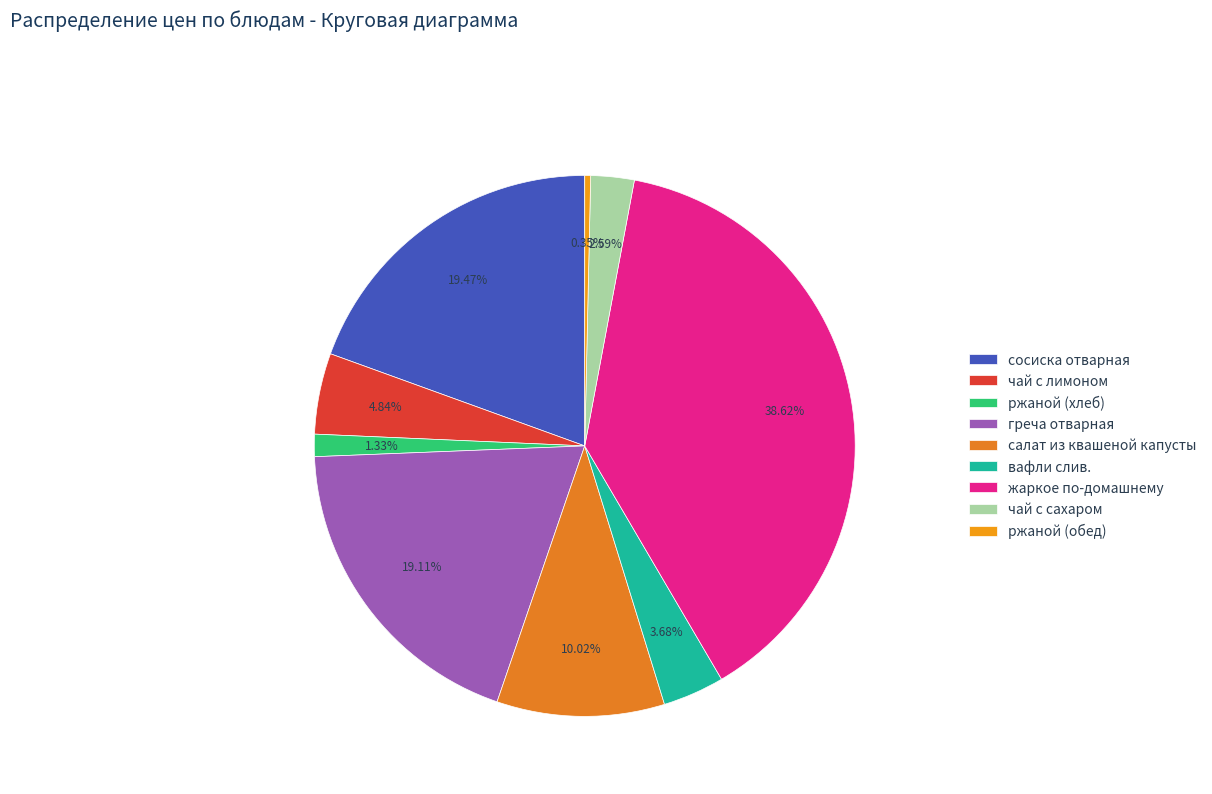

What percentage is the салат из квашеной капусты slice, to the nearest percent?

10%